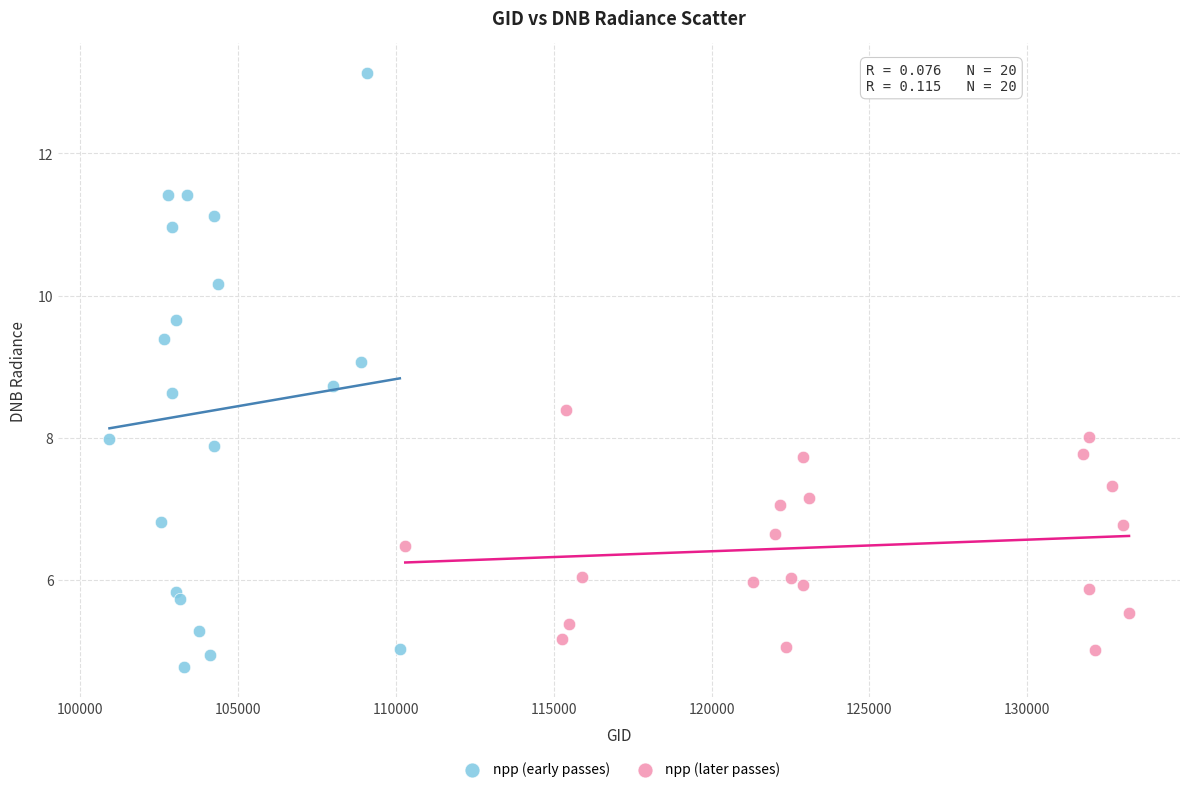

Which series contains the highest Y value?

npp (early passes)